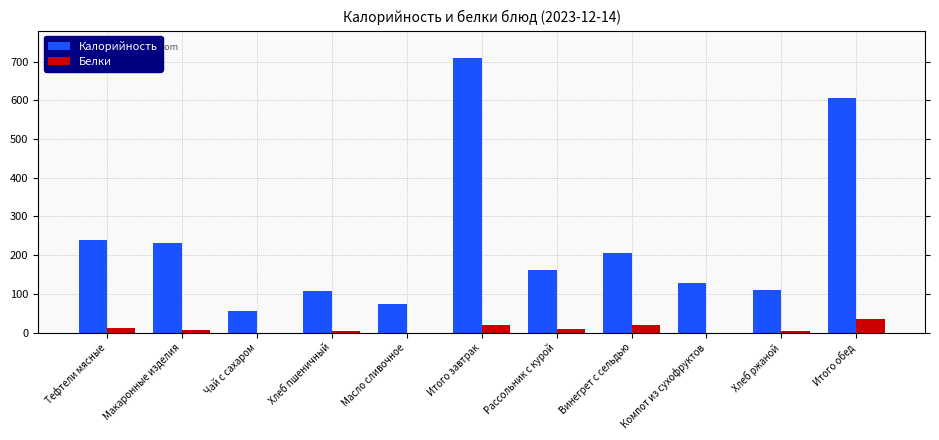

What is the spread (max minus min) of values at Чай с сахаром?

56.8